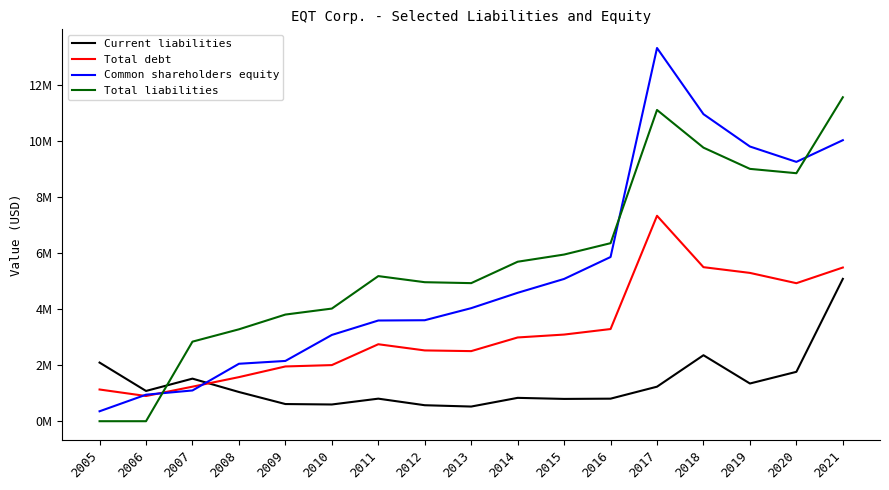

What are all the series names shown in the legend?

Current liabilities, Total debt, Common shareholders equity, Total liabilities